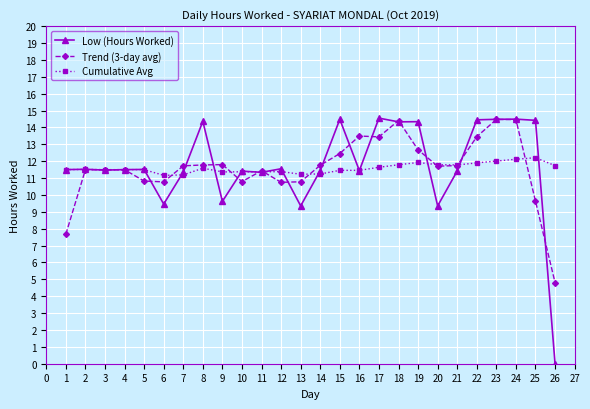

Is the value of Cumulative Avg at 25 greater than the value of Low (Hours Worked) at 4?

Yes